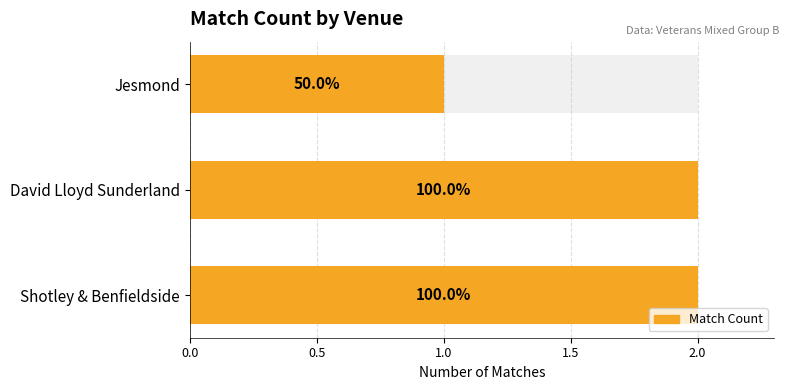

True or false: the data shows 1 at Jesmond.

True